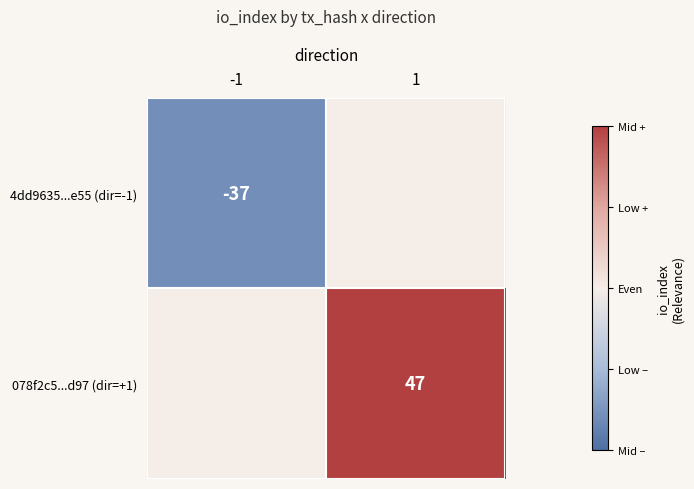

Is the value of 4dd9635...e55 (dir=-1) at -1 greater than the value of 078f2c5...d97 (dir=+1) at 1?

No